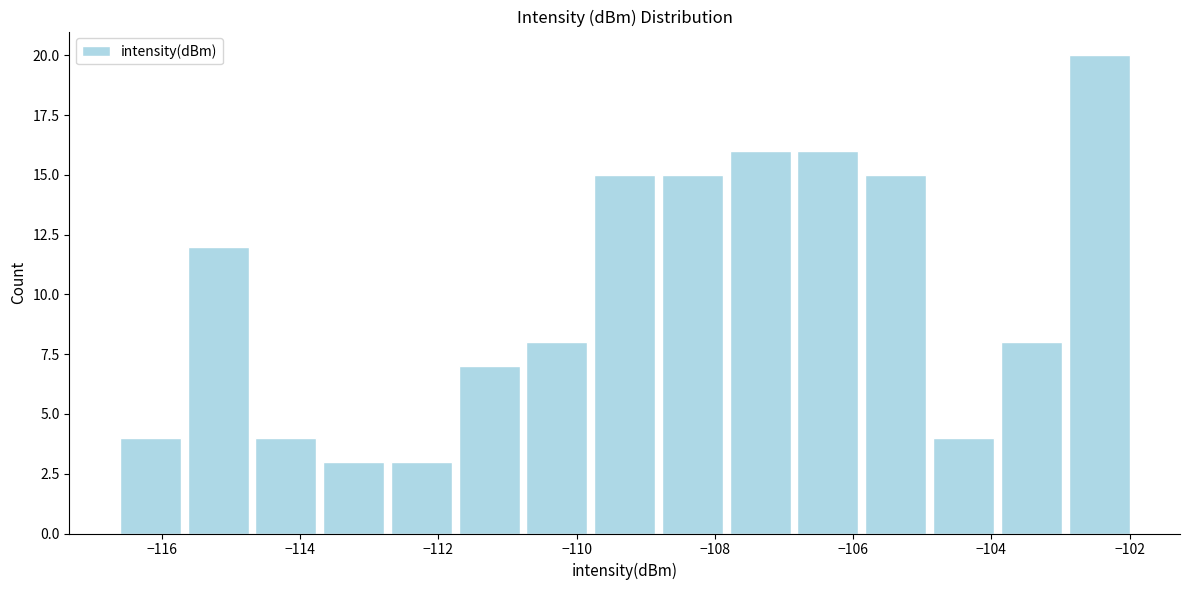

How tall is the bar that spans -107.8 to -106.8 on the x-axis? Neither the bar edges nor the heights are printed on the chart, so give them approximately, as read against the axes.

16